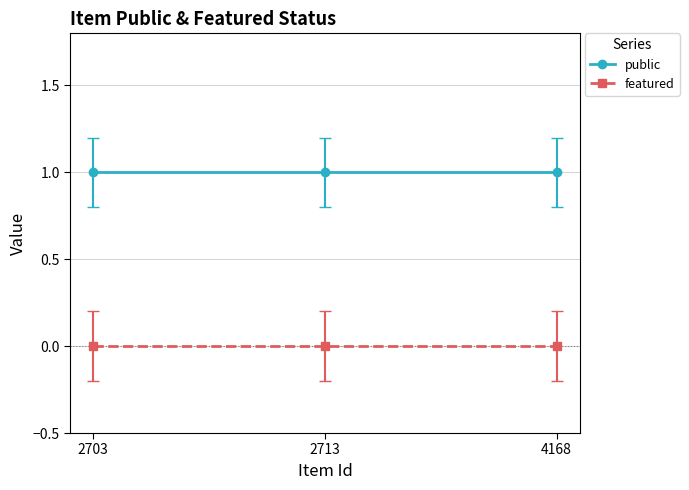

How many lines are shown in the chart?

2